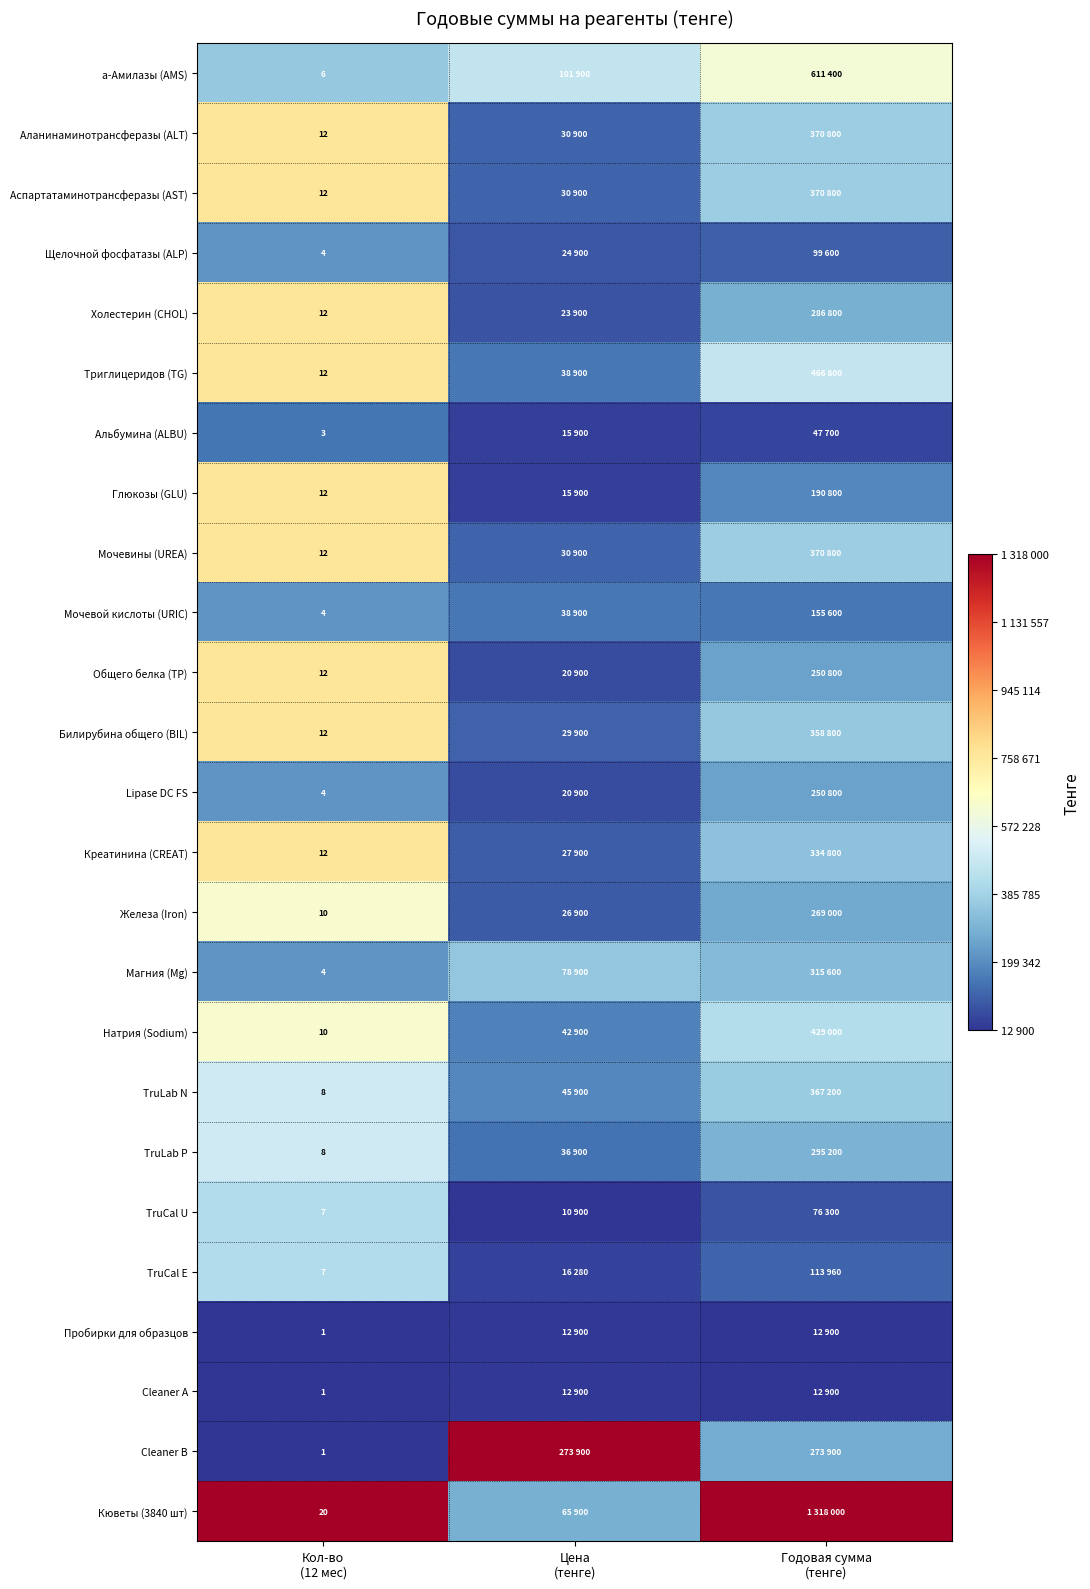

At how many categories does at least one series exceed 0?

3